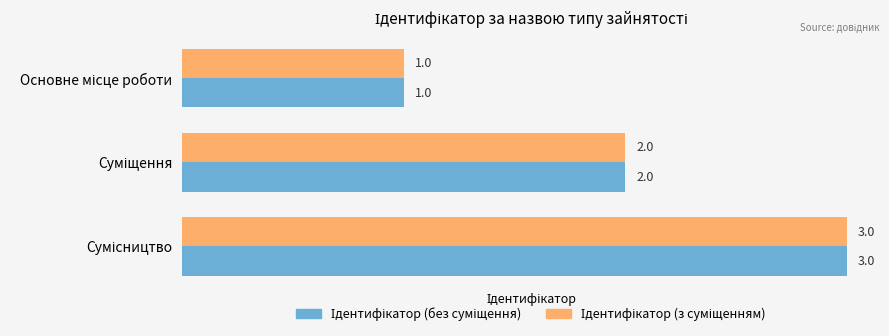

What is the maximum value shown in the chart?

3